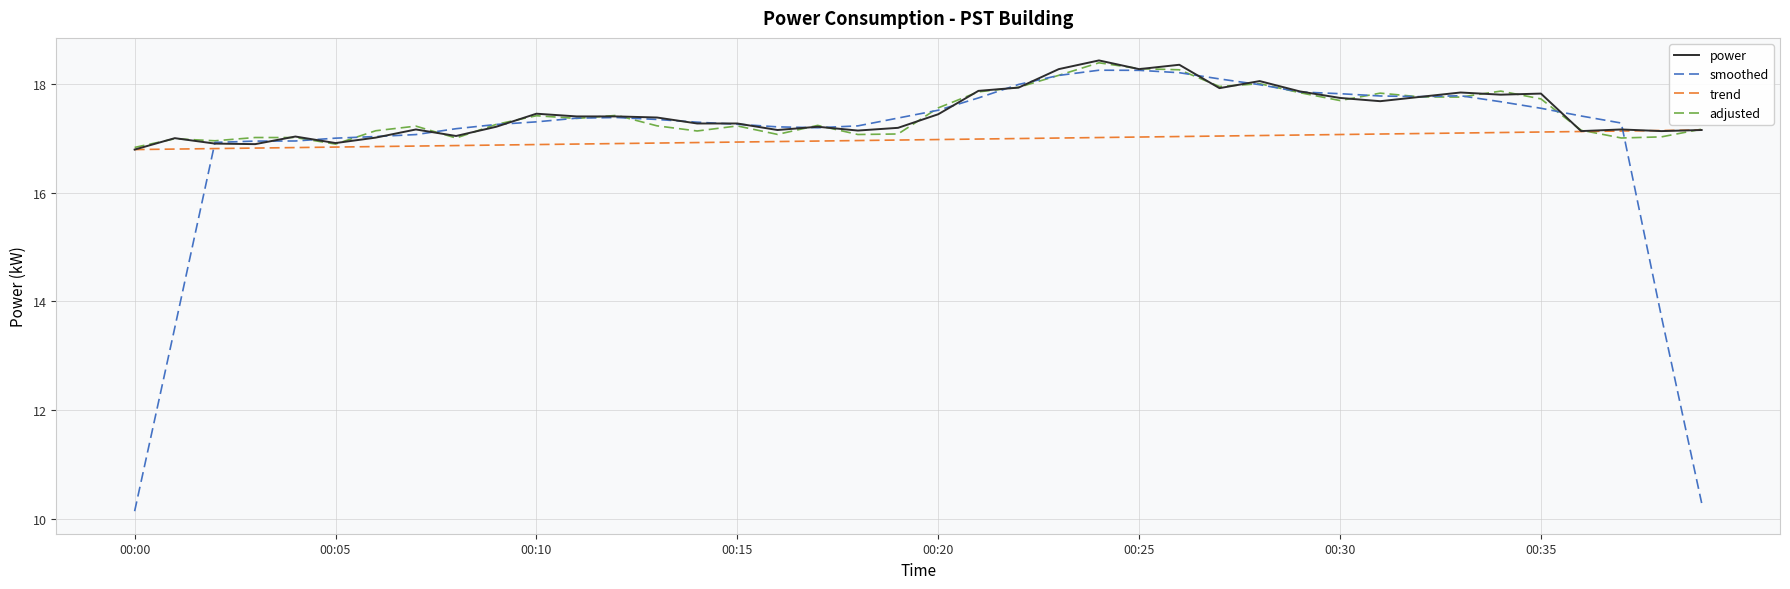

What is the maximum value shown in the chart?

18.4